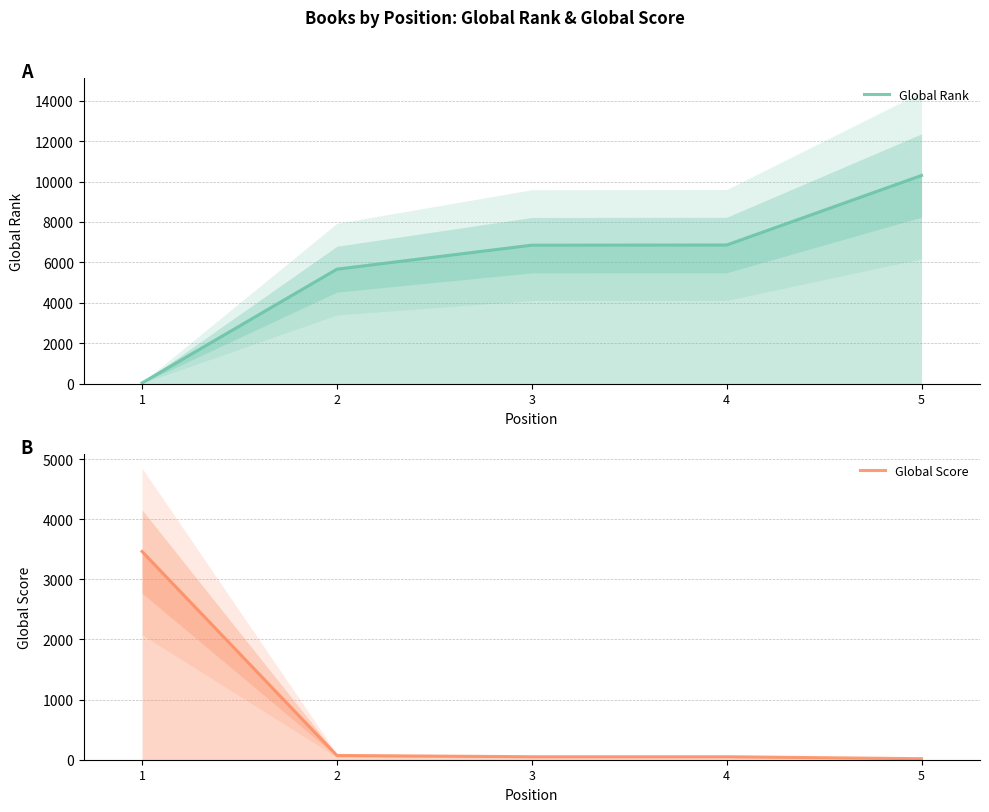

Where does the Global Score series first go above 50?

1